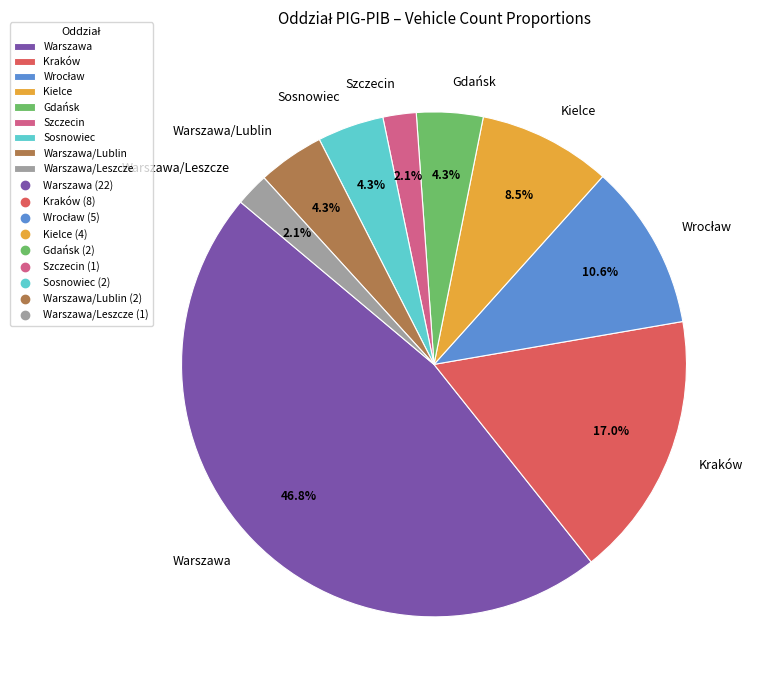

To the nearest percent, what is the combined percentage of Warszawa/Lublin and Szczecin?

6%